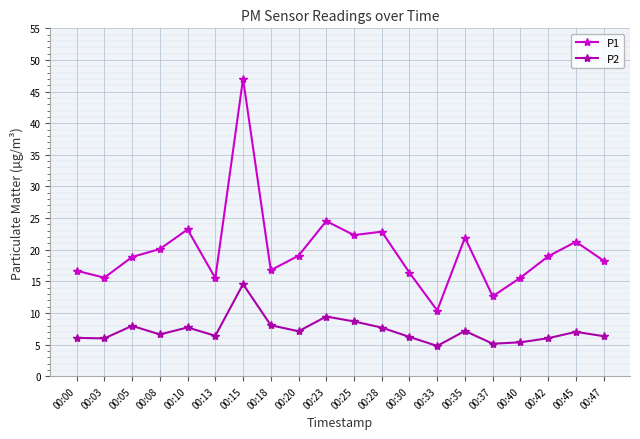

What is the difference between the P2 values at 00:33 and 00:13?

1.6